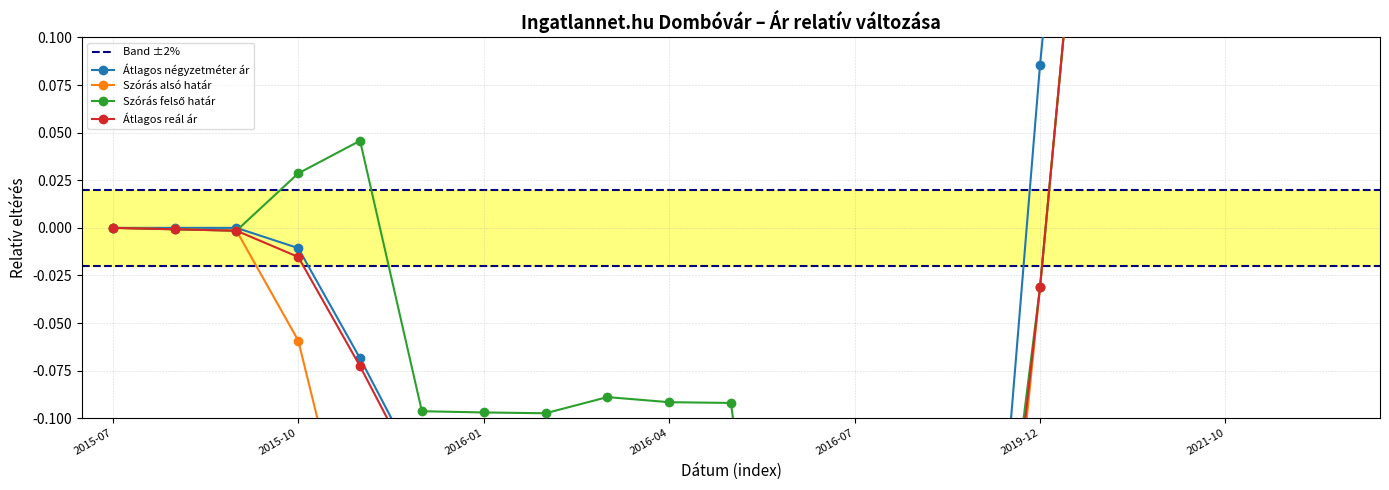

True or false: Szoras felso hatar has more than 0 interior local peaks.

True